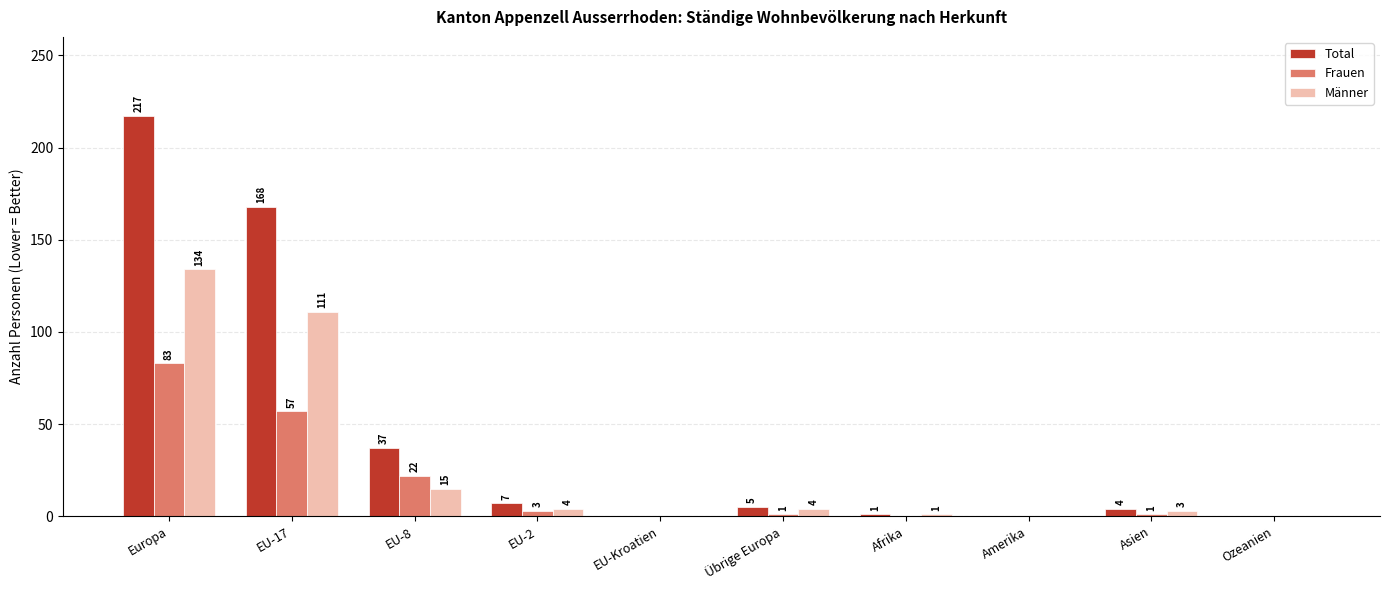

True or false: Total has a value of 1 at Afrika.

True